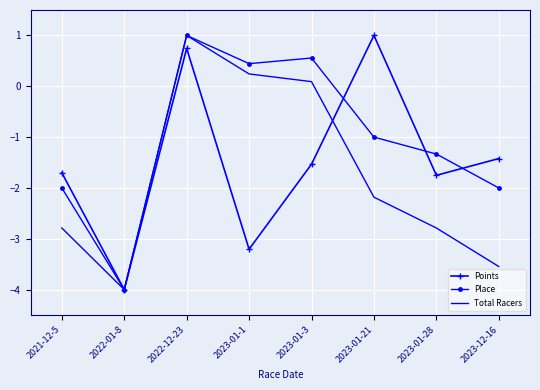

How many interior local peaks does the Total Racers series have?

1